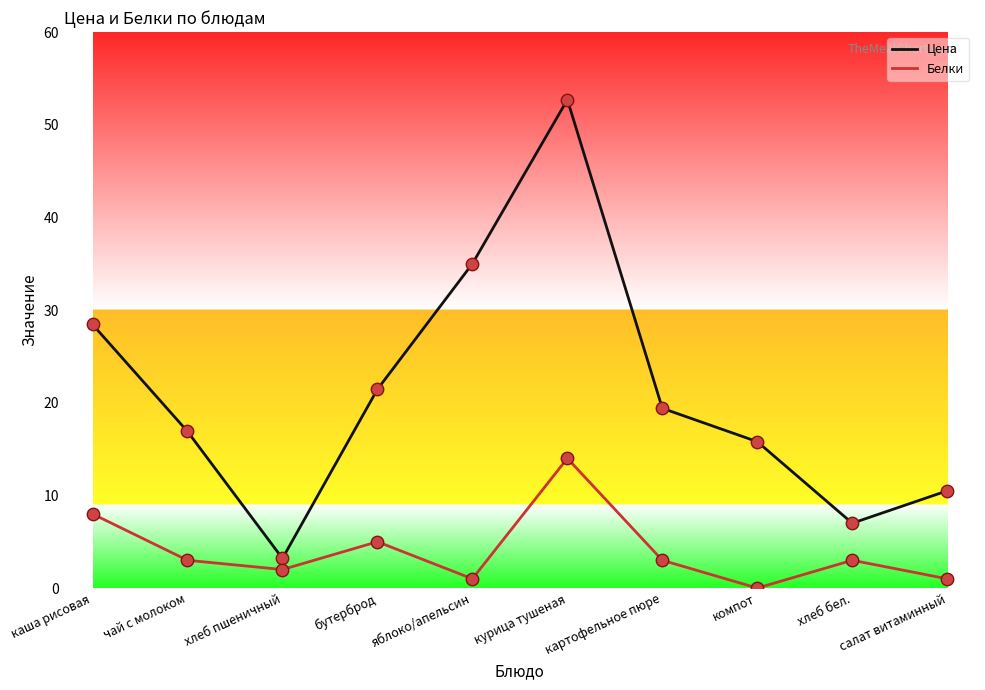

Which series has the largest range (max minus min)?

Цена